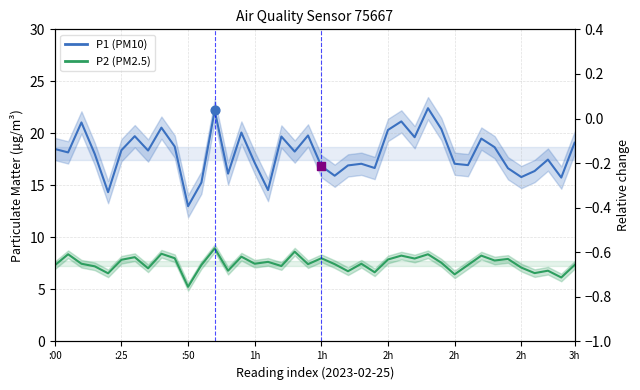

What is the total value across all series at :25?

26.6